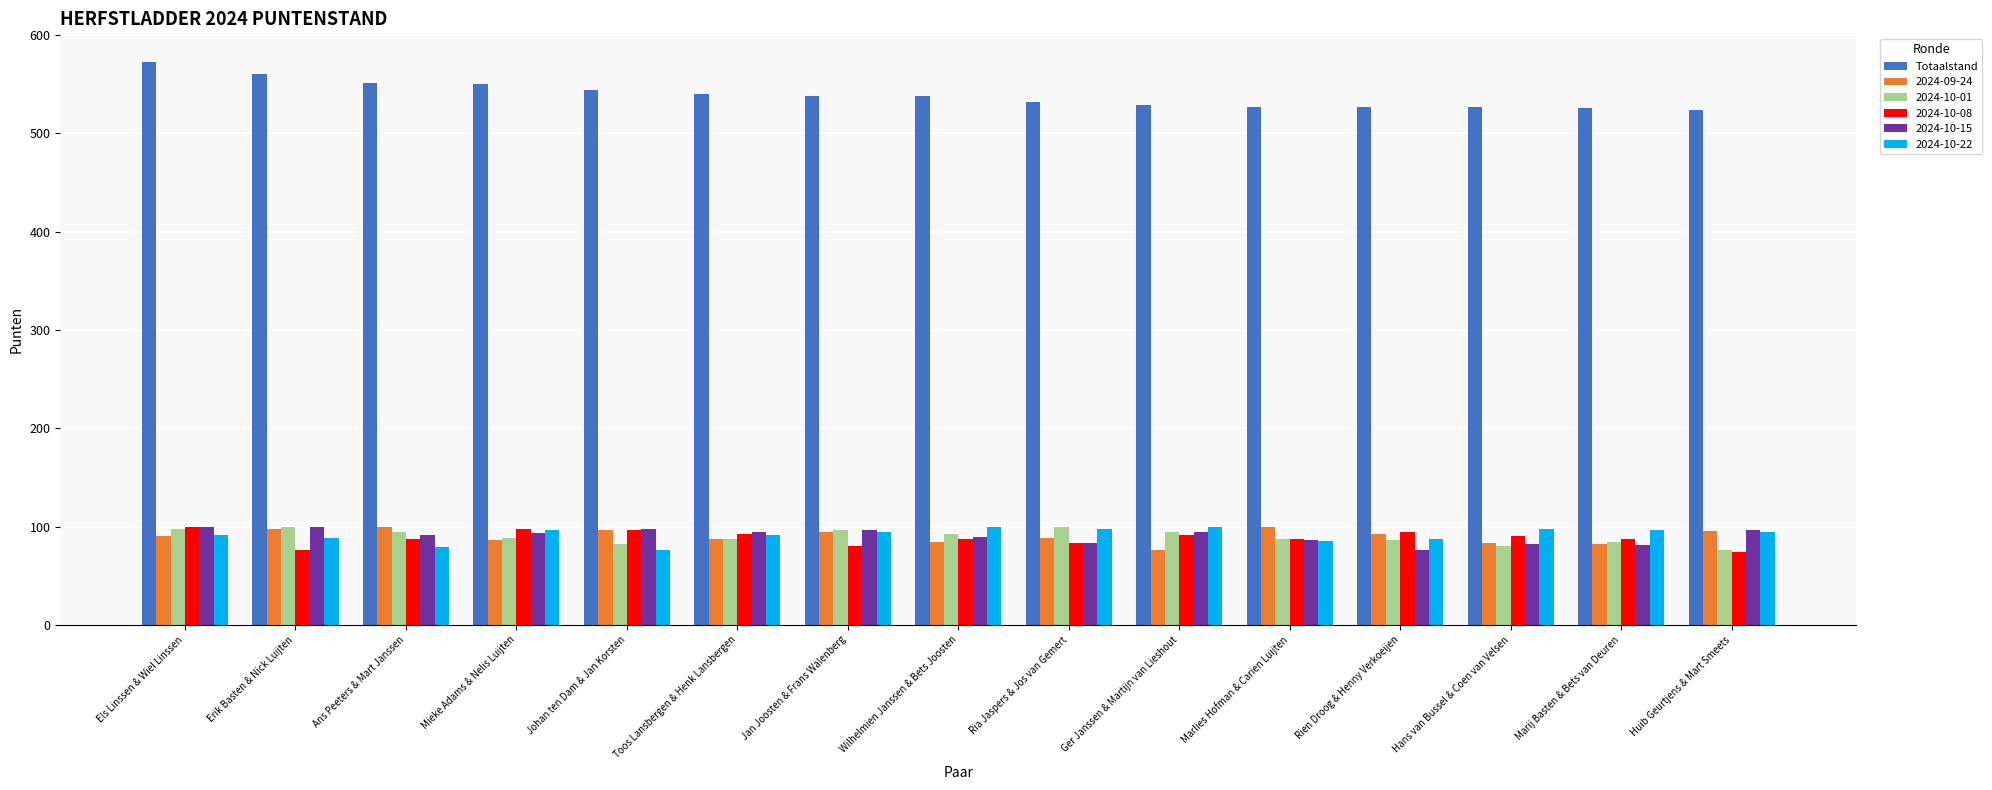

What is the difference between the maximum and minimum values in the 2024-09-24 series?

24